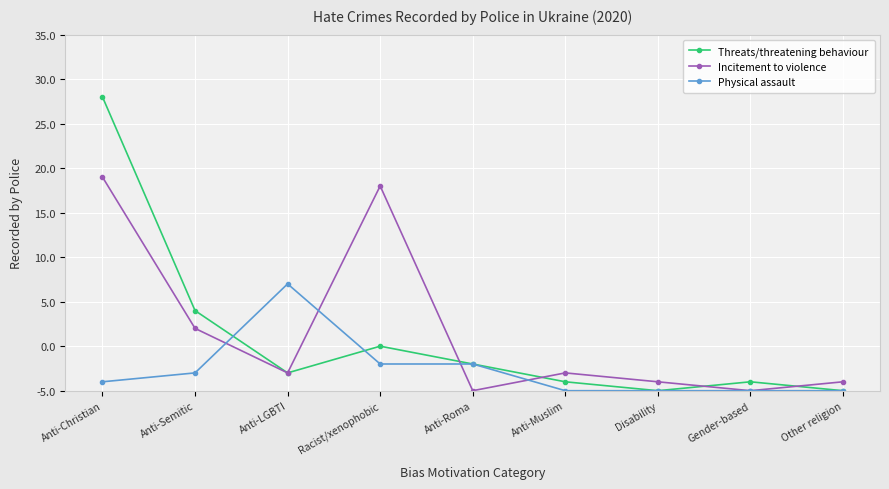

At which label does Incitement to violence first exceed 2?

Anti-Christian